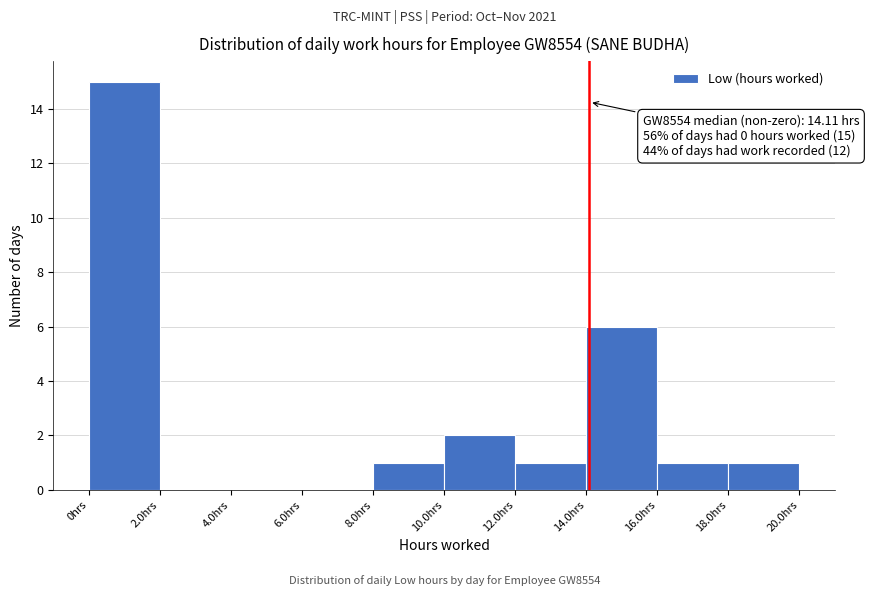

Which range on the x-axis has the tallest bar?

0 to 2